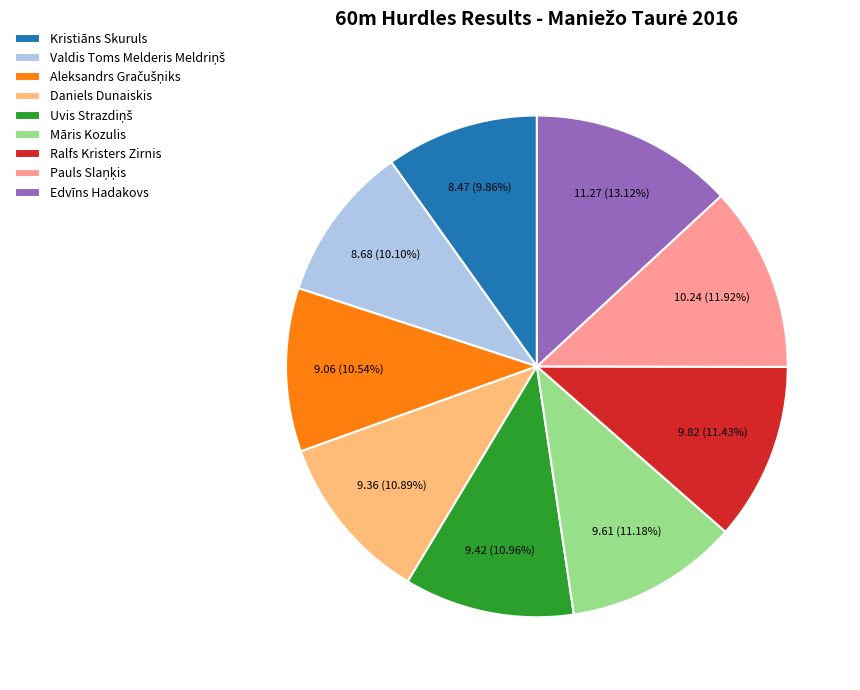

Which has a higher value, Kristiāns Skuruls or Māris Kozulis?

Māris Kozulis